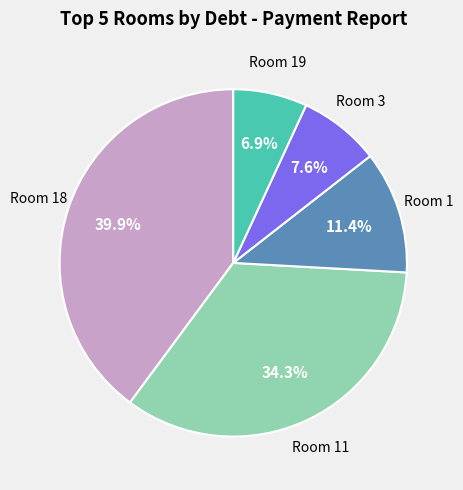

Is there a majority slice in this chart?

No